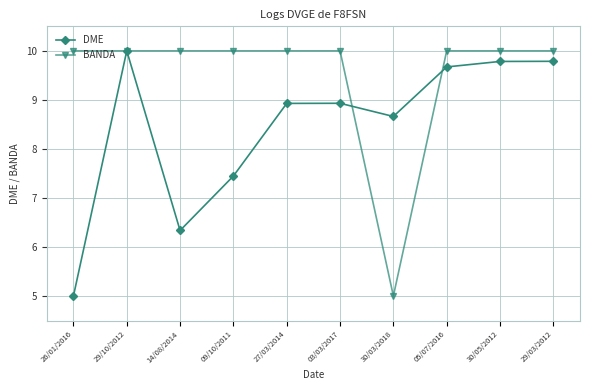

Where is the first local minimum for DME?

14/08/2014